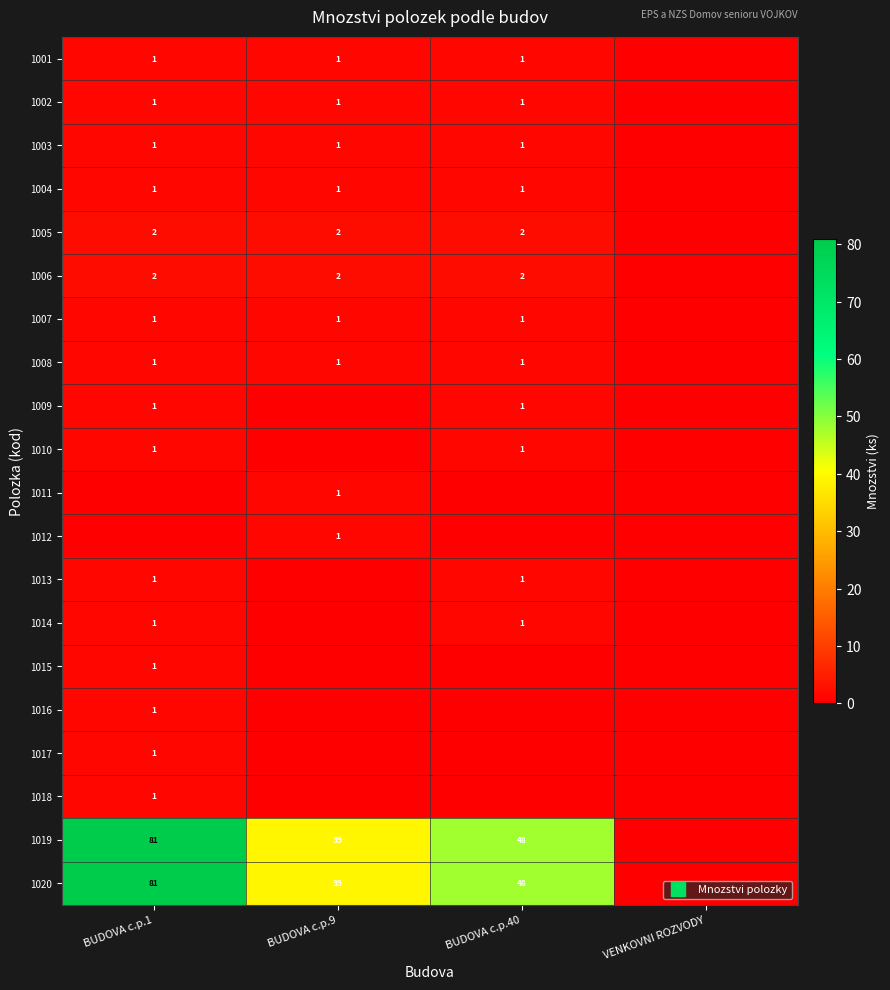

How many categories are shown in the chart?

4